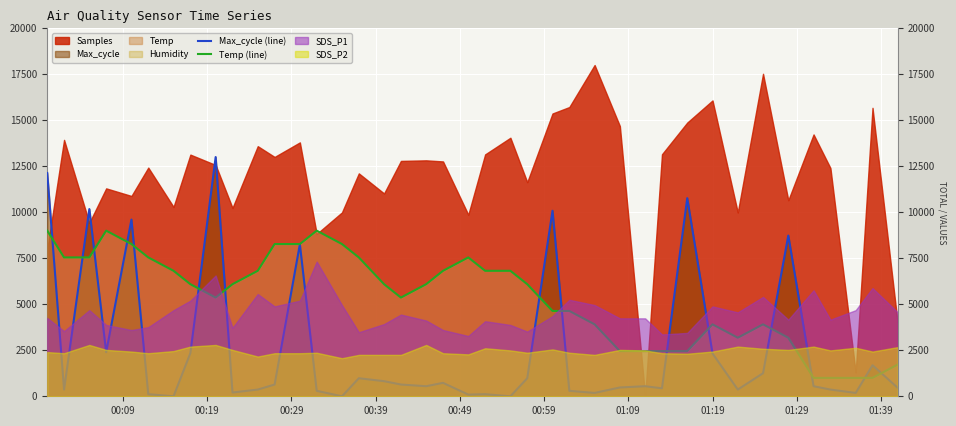

At which category does the chart reach its minimum across all series?

01:09